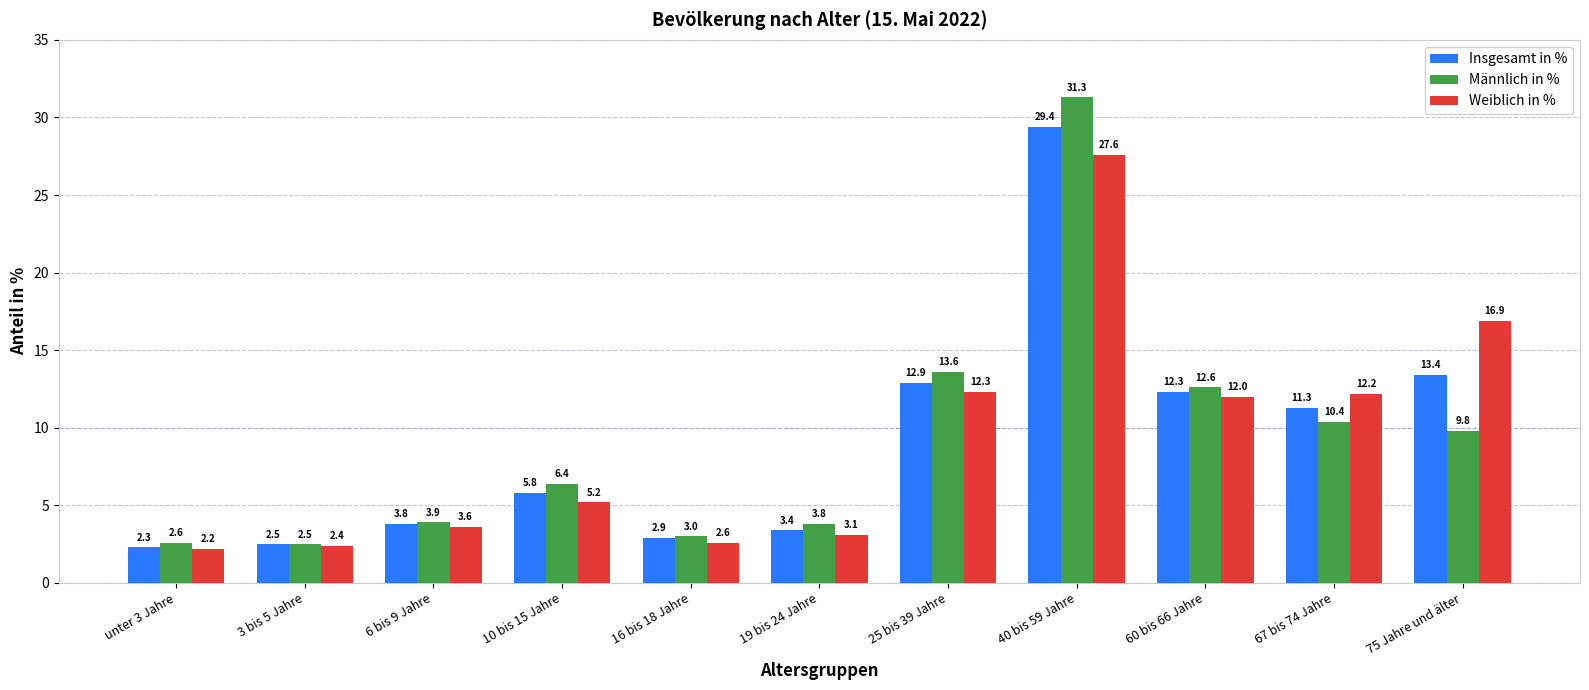

Reading right to left, list all the values displayed in this chart.

Insgesamt in %: 75 Jahre und älter=13.4	67 bis 74 Jahre=11.3	60 bis 66 Jahre=12.3	40 bis 59 Jahre=29.4	25 bis 39 Jahre=12.9	19 bis 24 Jahre=3.4	16 bis 18 Jahre=2.9	10 bis 15 Jahre=5.8	6 bis 9 Jahre=3.8	3 bis 5 Jahre=2.5	unter 3 Jahre=2.3
Männlich in %: 75 Jahre und älter=9.8	67 bis 74 Jahre=10.4	60 bis 66 Jahre=12.6	40 bis 59 Jahre=31.3	25 bis 39 Jahre=13.6	19 bis 24 Jahre=3.8	16 bis 18 Jahre=3.0	10 bis 15 Jahre=6.4	6 bis 9 Jahre=3.9	3 bis 5 Jahre=2.5	unter 3 Jahre=2.6
Weiblich in %: 75 Jahre und älter=16.9	67 bis 74 Jahre=12.2	60 bis 66 Jahre=12.0	40 bis 59 Jahre=27.6	25 bis 39 Jahre=12.3	19 bis 24 Jahre=3.1	16 bis 18 Jahre=2.6	10 bis 15 Jahre=5.2	6 bis 9 Jahre=3.6	3 bis 5 Jahre=2.4	unter 3 Jahre=2.2